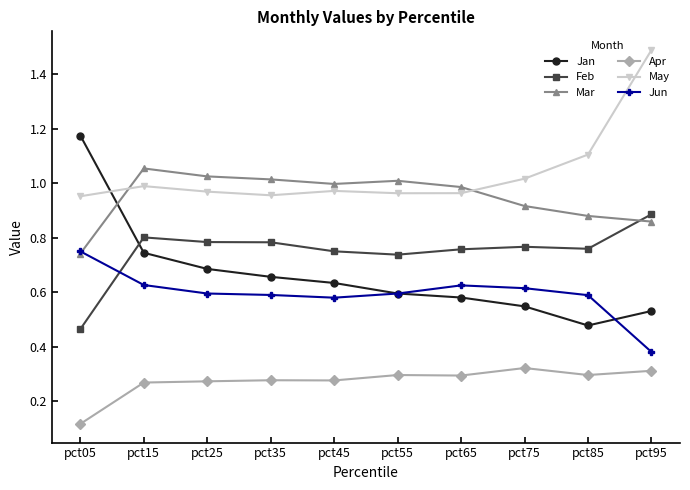

What is the value of the May point at the 10th from the left?

1.5